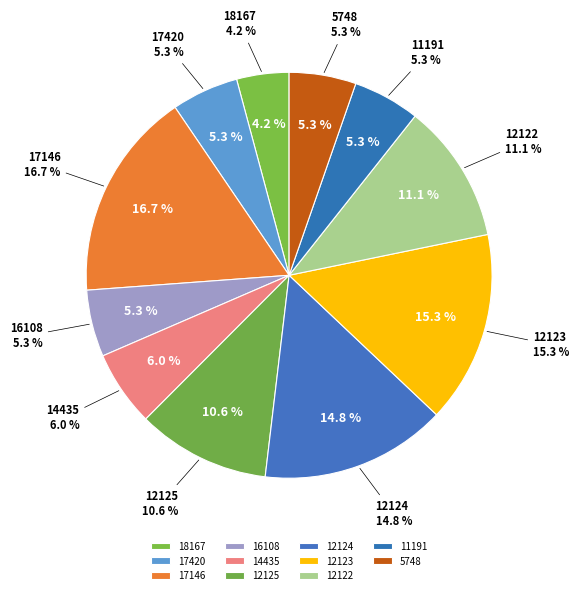

Which category has the smallest portion of the pie?

18167